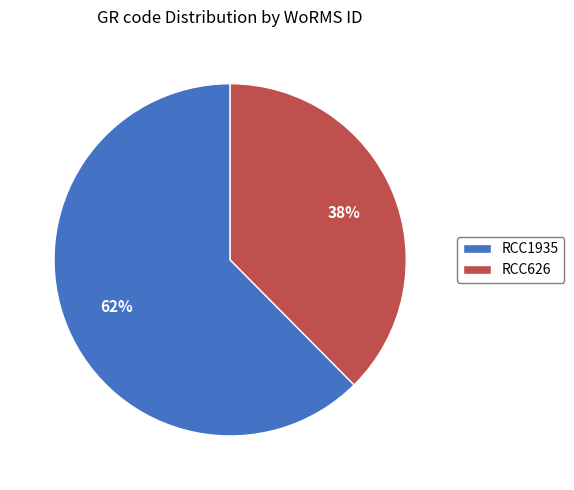

Combined, do RCC626 and RCC1935 account for over 50%?

Yes